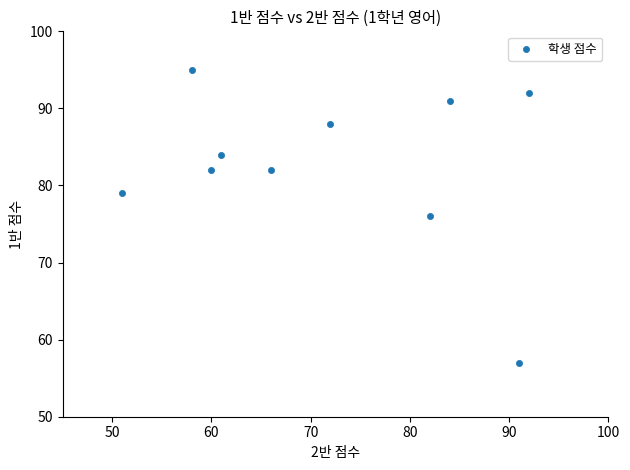

What is the range of X values (max minus min)?

41